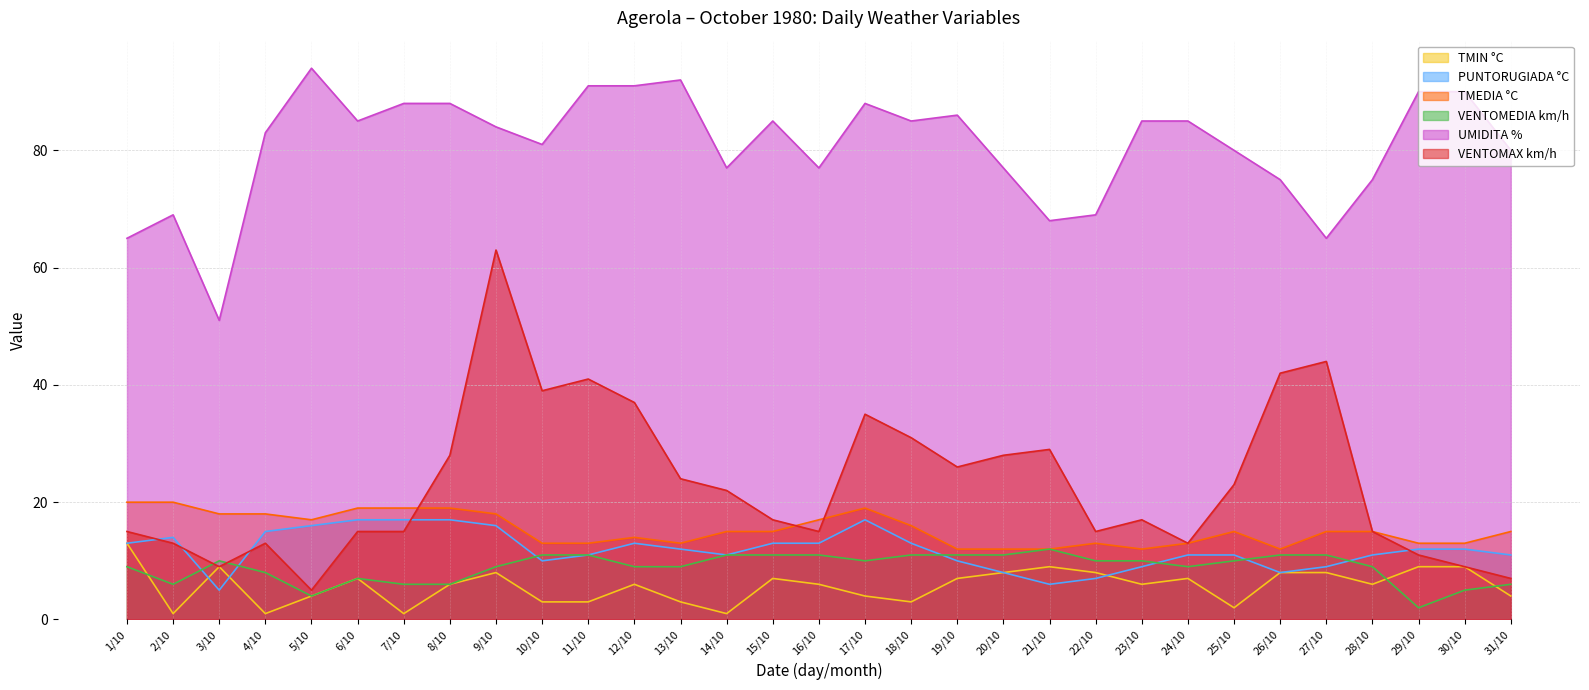

What is the difference between the maximum and minimum values in the VENTOMEDIA km/h series?

10